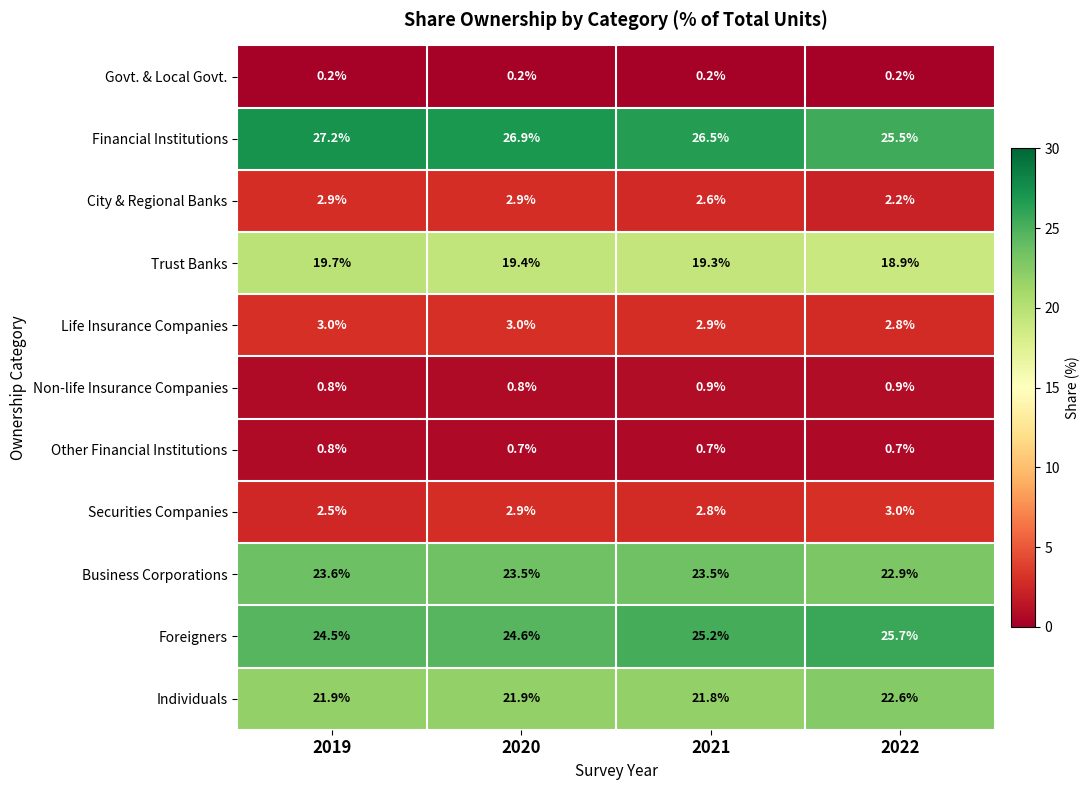

What is the difference between the second highest and minimum values in the Foreigners series?

0.7